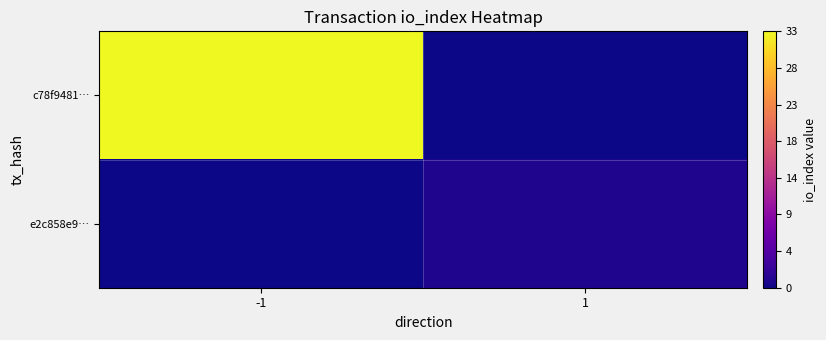

What is the maximum value shown in the chart?

33